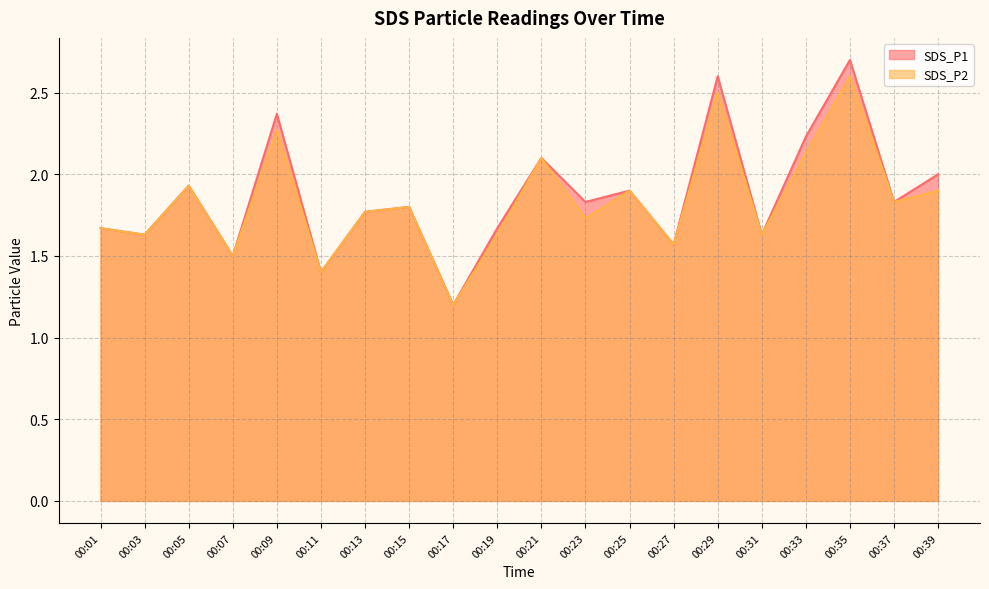

The value of SDS_P2 at 00:37 is 1.2. True or false?

False